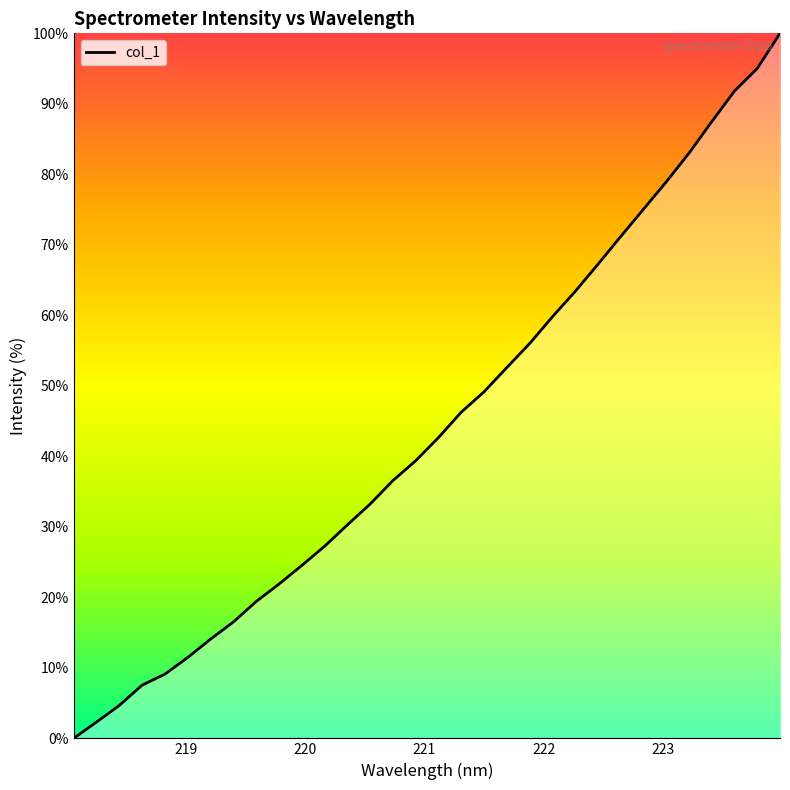

What is the greatest value displayed?

100.0